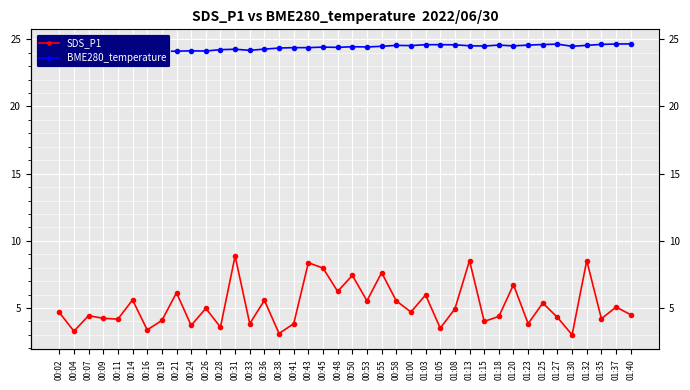

Which series changed the most between 00:33 and 01:15?

BME280_temperature